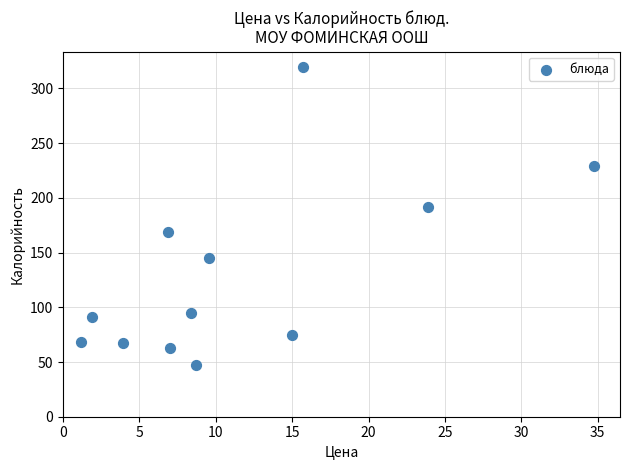

What Y value in the scatter plot is closest to 183?

192.0